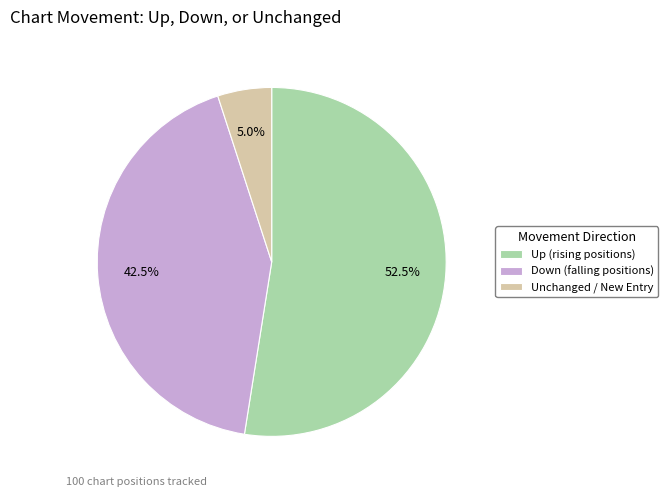

What percentage is NOT represented by Down (falling positions)?

57.5%